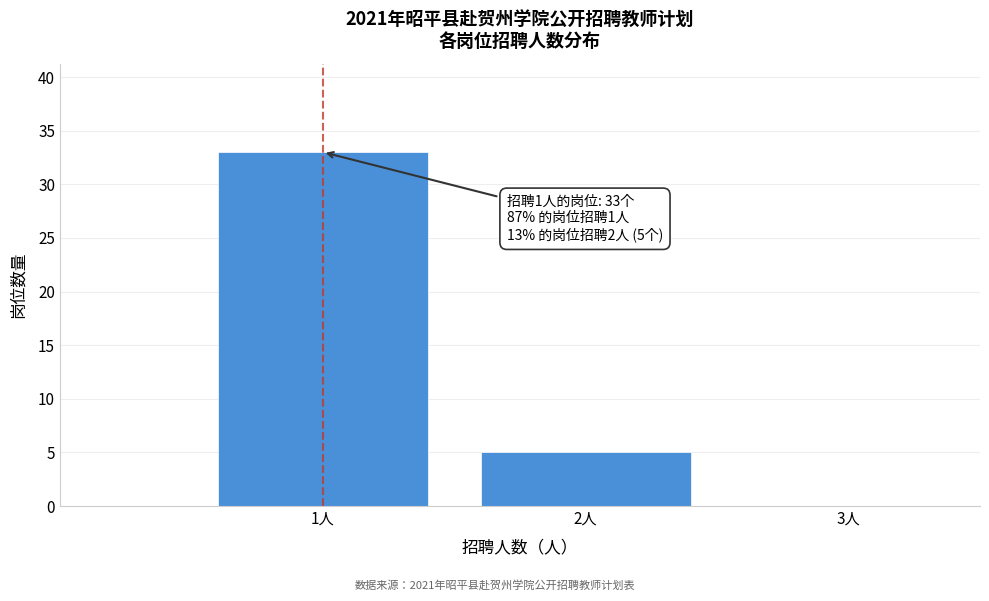

Which range on the x-axis has the tallest bar?

0.5 to 1.5